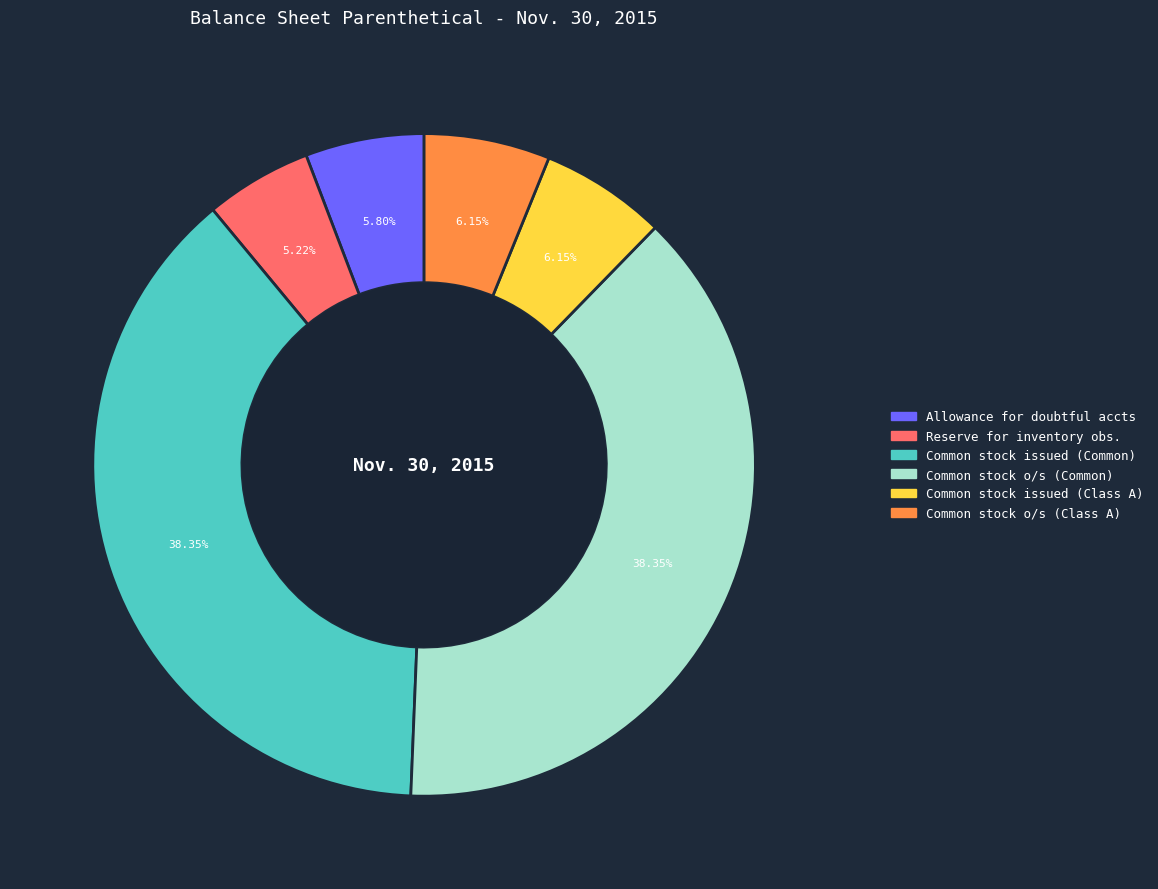

How many slices are in this pie chart?

6